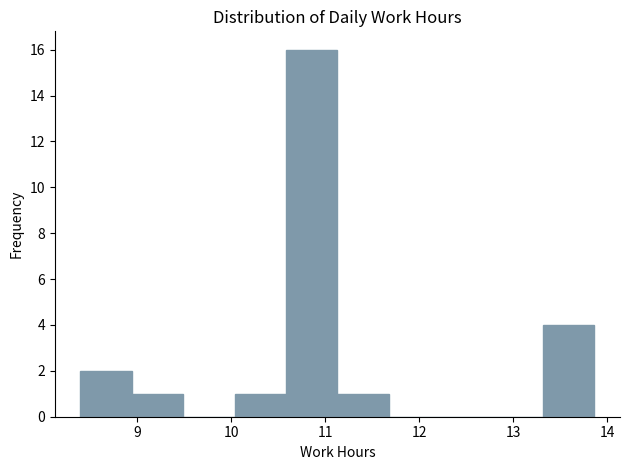

Over which range of the x-axis is the bar tallest?

10.6 to 11.1